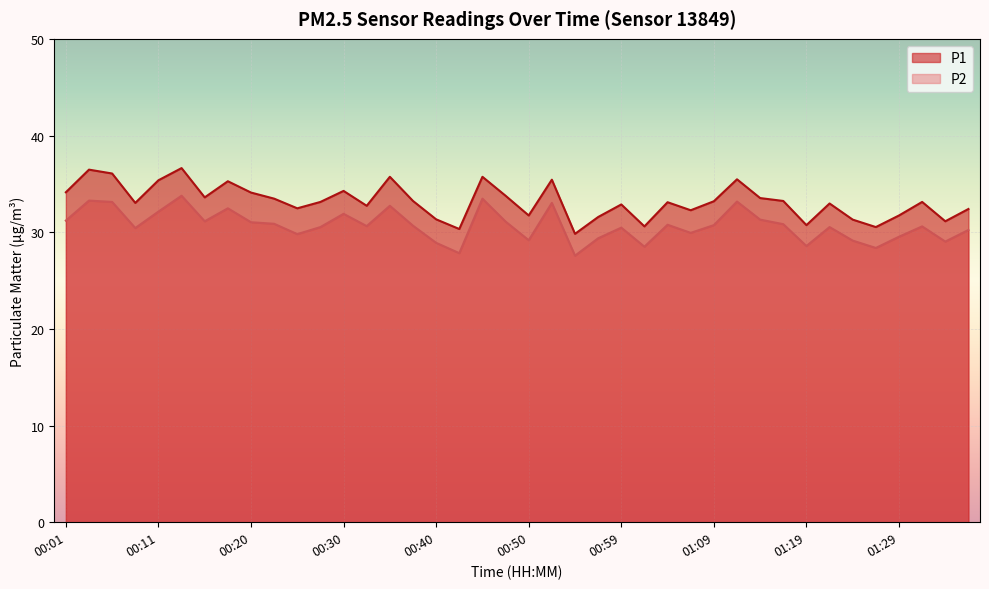

Reading right to left, transcribe all the data shown in this chart.

P1: 01:36=32.4	01:34=31.1	01:31=33.1	01:29=31.7	01:26=30.5	01:24=31.3	01:21=33.0	01:19=30.7	01:16=33.2	01:14=33.5	01:12=35.5	01:09=33.2	01:07=32.3	01:04=33.1	01:02=30.6	00:59=32.9	00:57=31.6	00:55=29.8	00:52=35.4	00:50=31.7	00:47=33.8	00:45=35.7	00:42=30.3	00:40=31.3	00:38=33.2	00:35=35.7	00:33=32.7	00:30=34.3	00:28=33.1	00:25=32.5	00:23=33.5	00:20=34.1	00:18=35.3	00:16=33.6	00:13=36.6	00:11=35.4	00:08=33.0	00:06=36.1	00:03=36.5	00:01=34.1
P2: 01:36=30.2	01:34=29.0	01:31=30.6	01:29=29.5	01:26=28.4	01:24=29.1	01:21=30.5	01:19=28.6	01:16=30.8	01:14=31.3	01:12=33.2	01:09=30.7	01:07=29.9	01:04=30.8	01:02=28.5	00:59=30.5	00:57=29.4	00:55=27.6	00:52=33.0	00:50=29.2	00:47=31.1	00:45=33.5	00:42=27.8	00:40=28.9	00:38=30.7	00:35=32.7	00:33=30.6	00:30=31.9	00:28=30.5	00:25=29.8	00:23=30.9	00:20=31.0	00:18=32.5	00:16=31.1	00:13=33.8	00:11=32.1	00:08=30.4	00:06=33.1	00:03=33.3	00:01=31.2